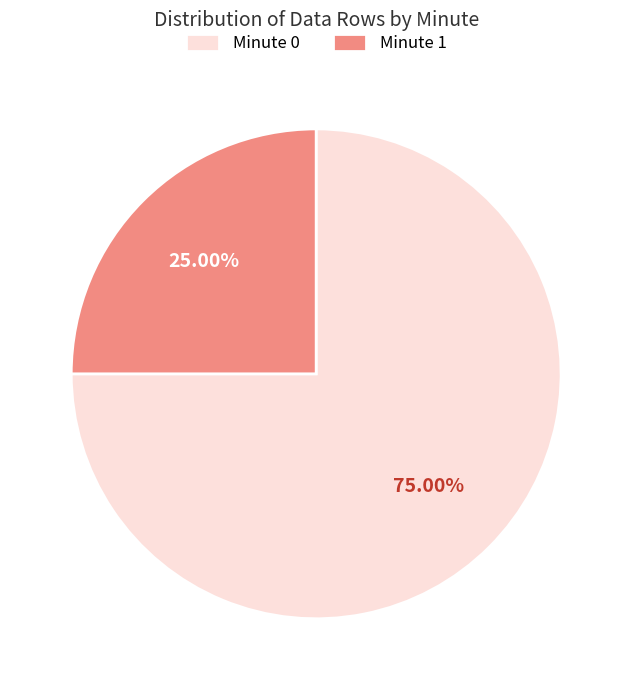

Which has a higher value, Minute 0 or Minute 1?

Minute 0